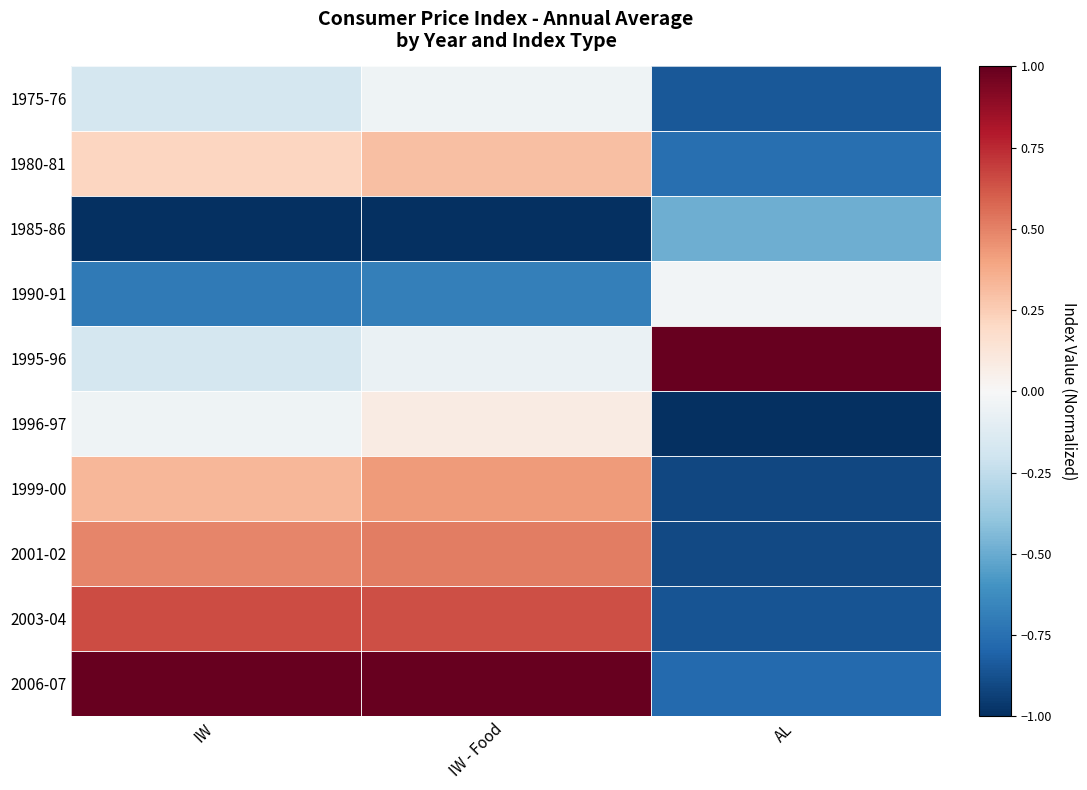

What is the maximum value shown in the chart?

1.0